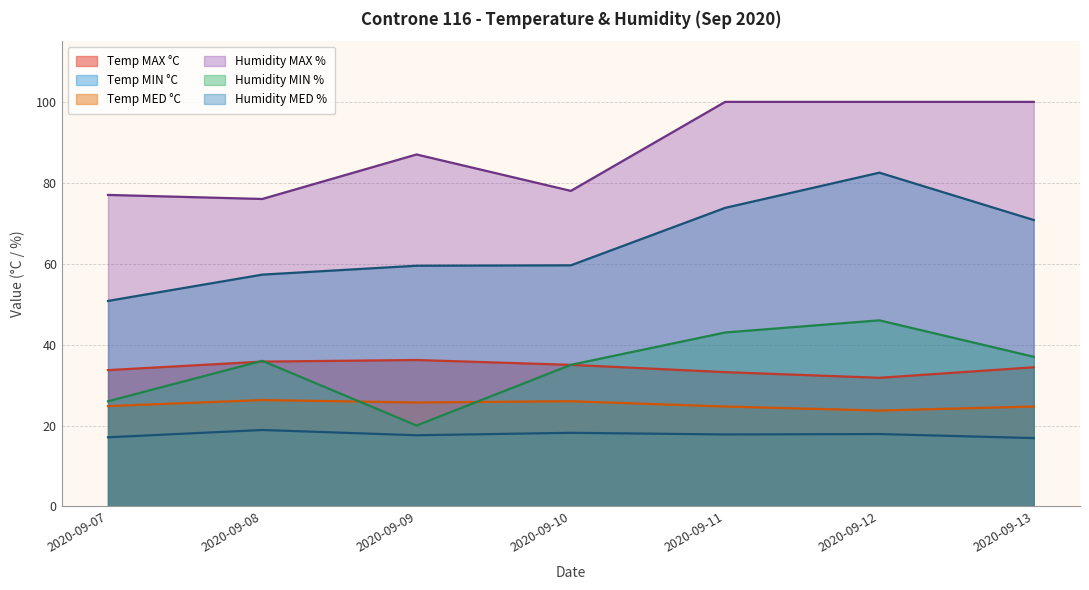

How many series are shown in this chart?

6